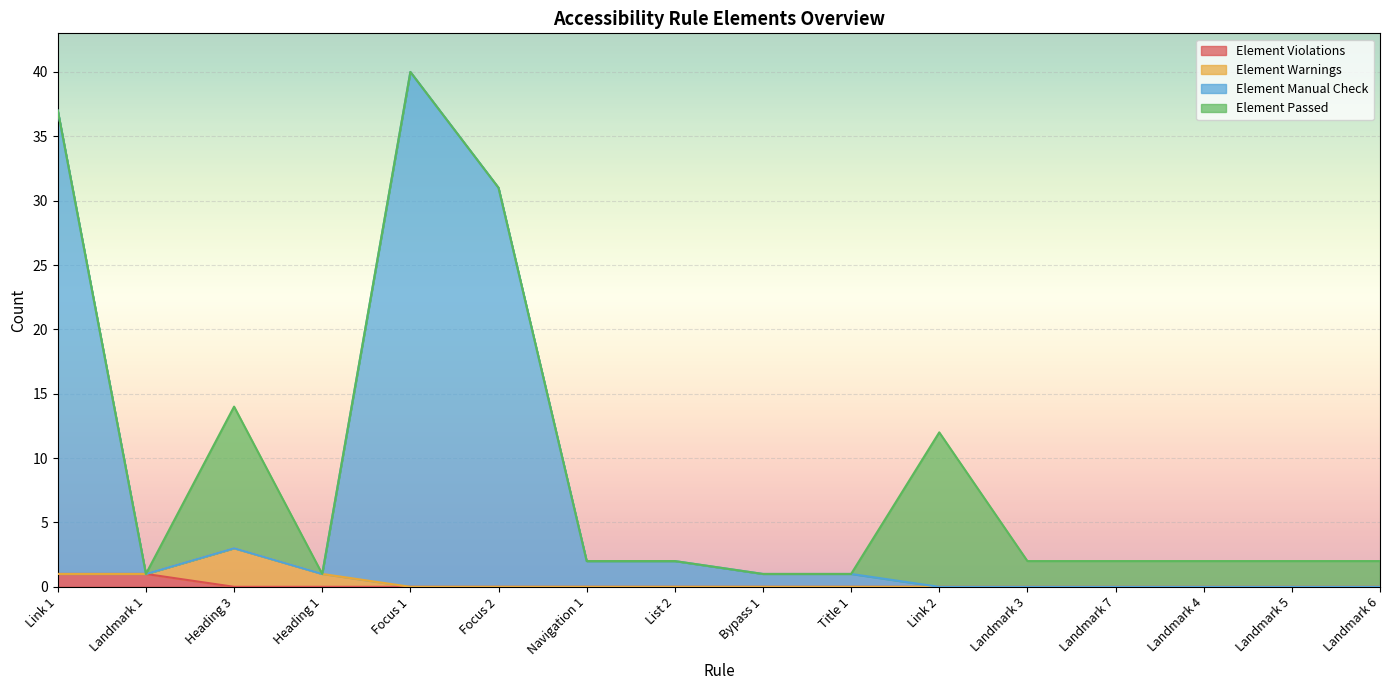

At which category is the sum across all series the highest?

Focus 1